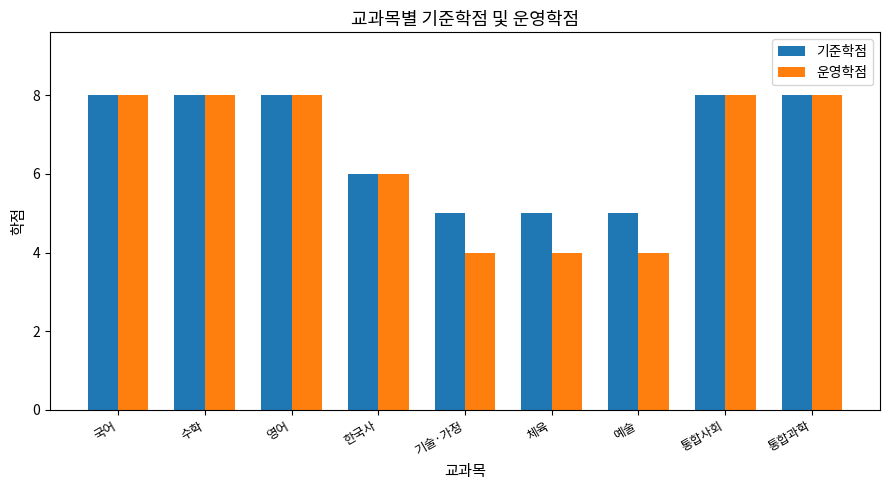

Reading left to right, transcribe all the data shown in this chart.

기준학점: 8	8	8	6	5	5	5	8	8
운영학점: 8	8	8	6	4	4	4	8	8